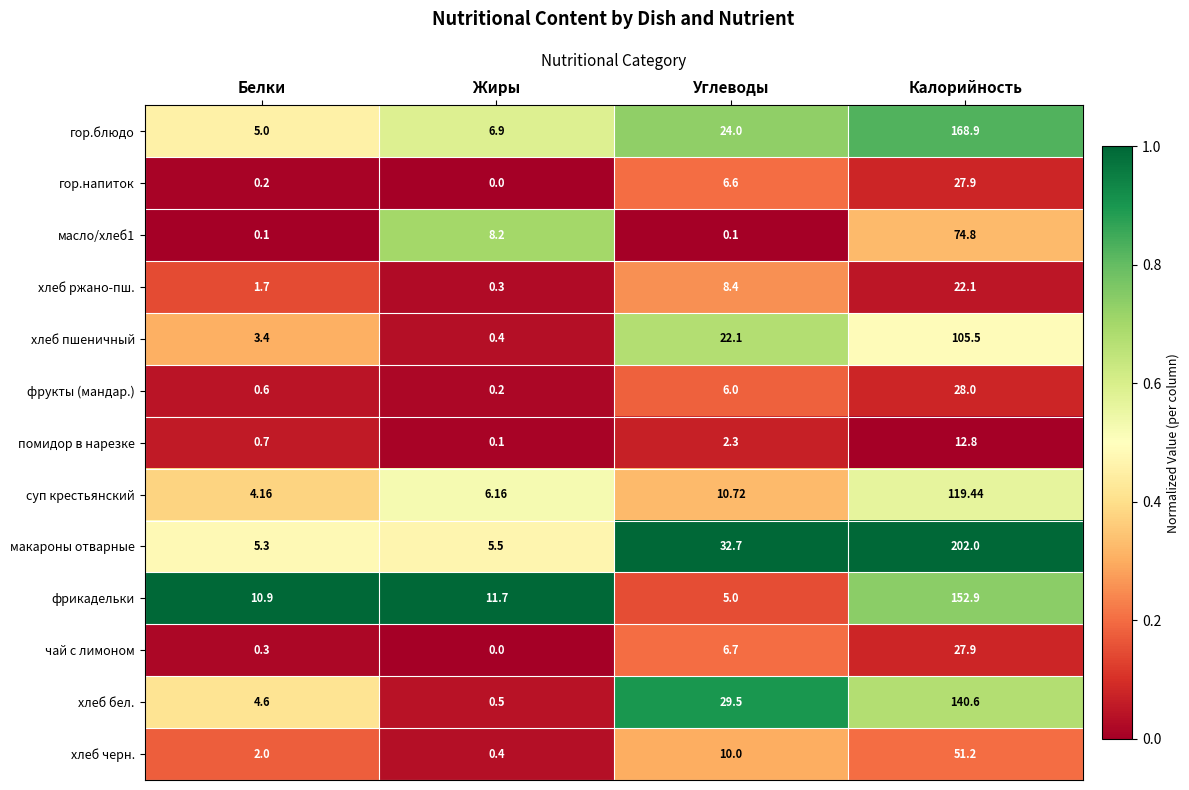

Which series has the largest range (max minus min)?

макароны отварные